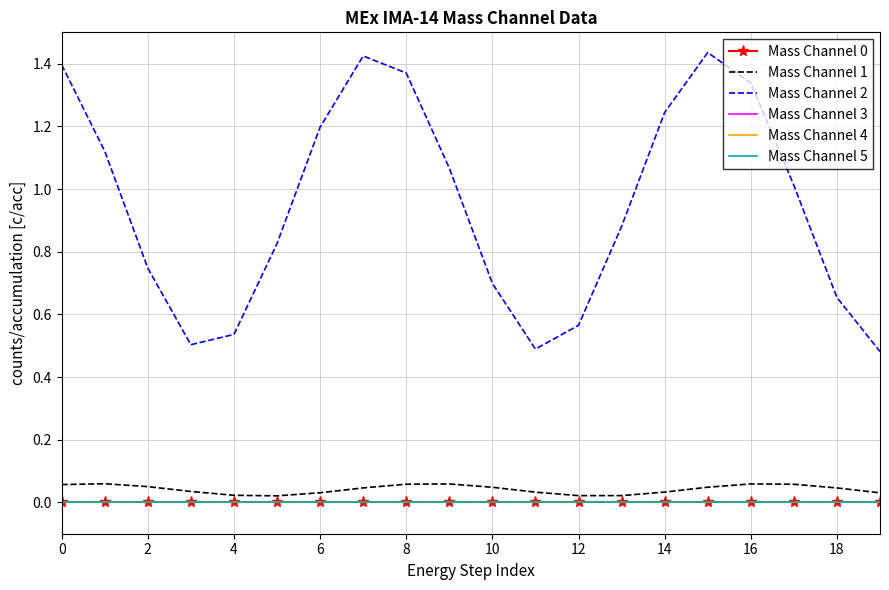

How many lines are shown in the chart?

6